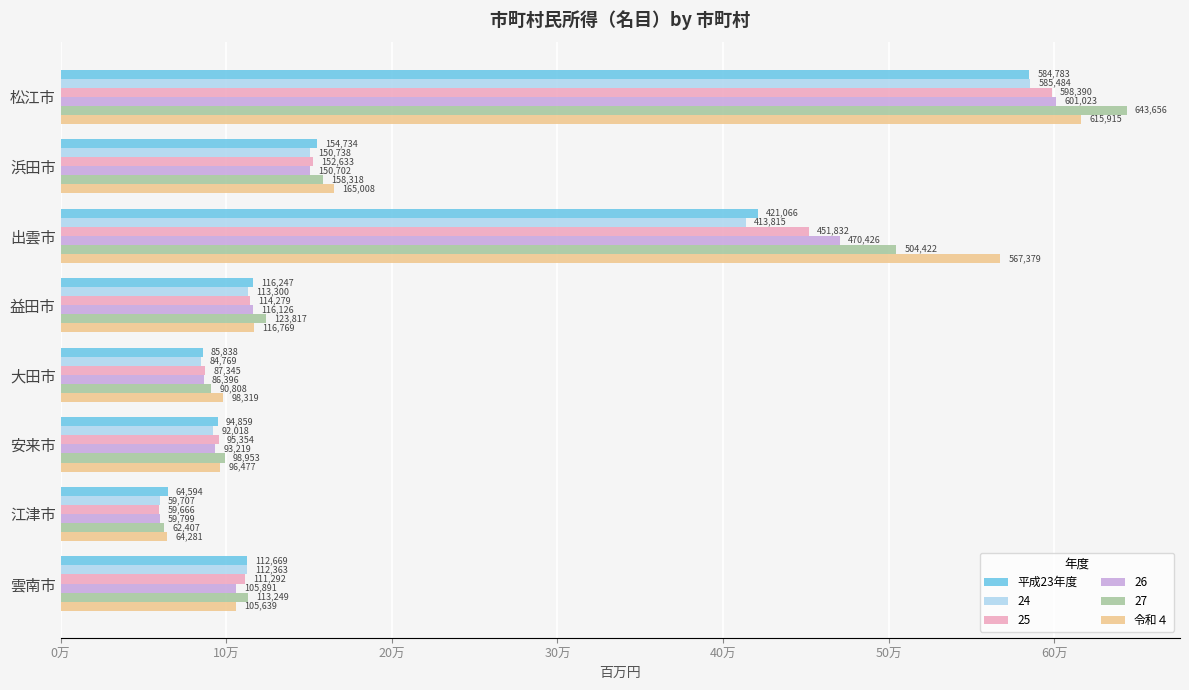

What is the difference between the maximum and minimum values in the 平成23年度 series?

520189